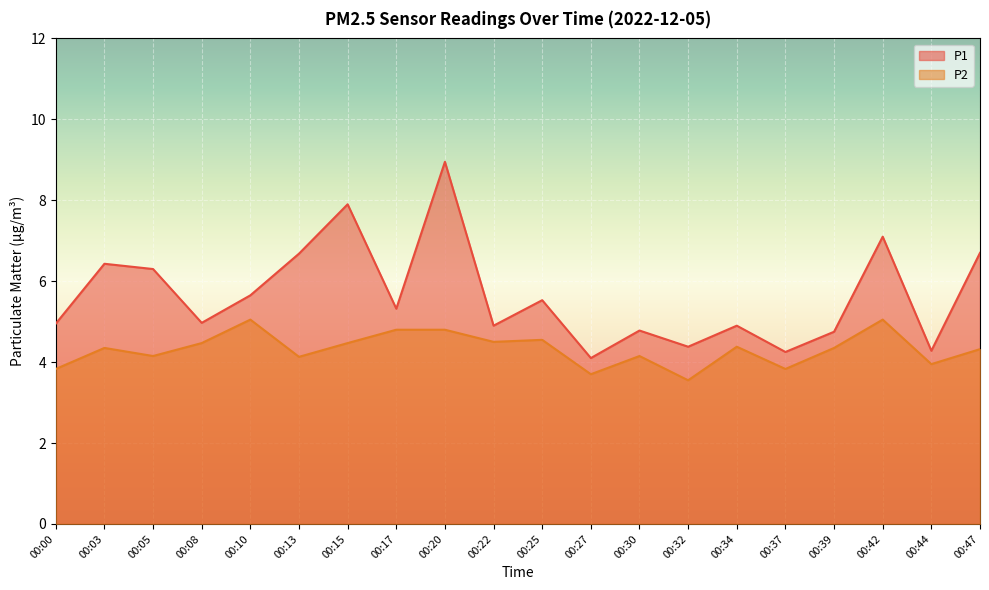

The value of P2 at 00:00 is 6.6. True or false?

False